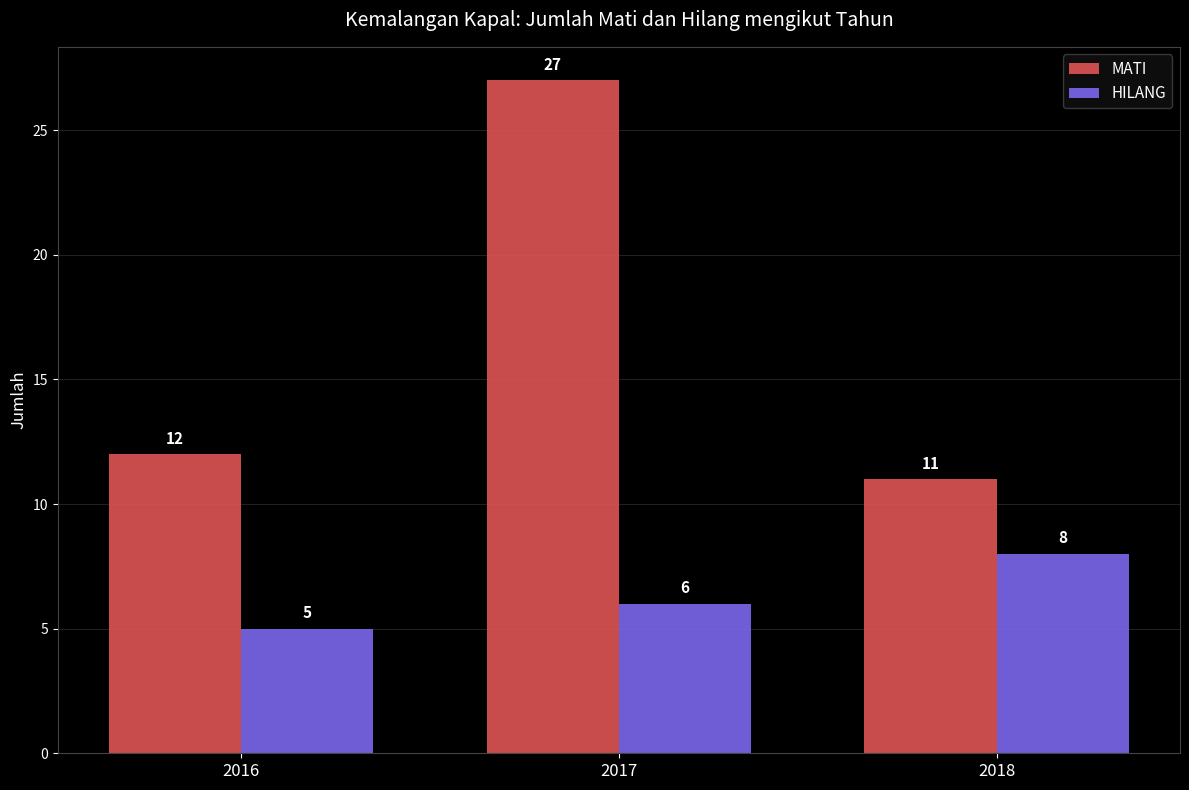

What is the sum of the MATI values at 2018 and 2017?

38